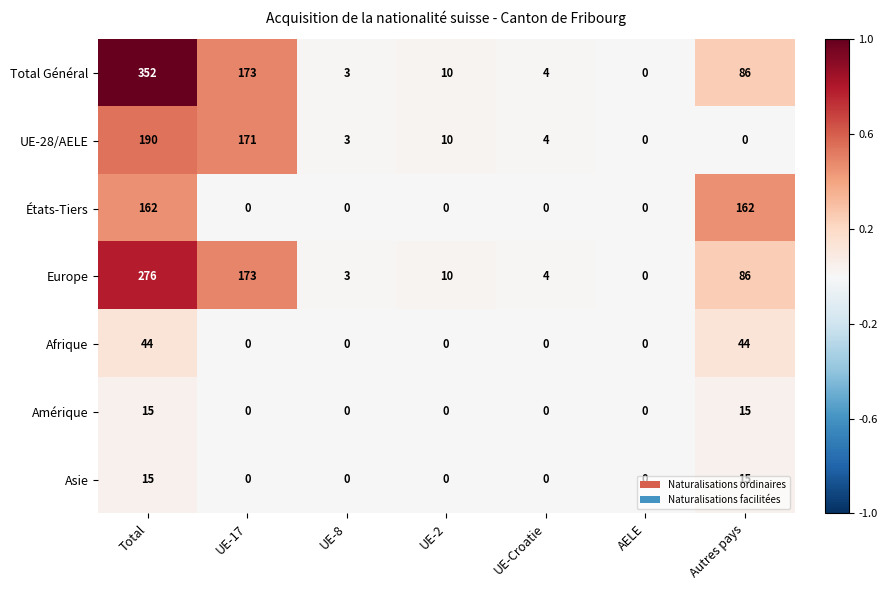

Where does the Total Général series first go above 10?

Total